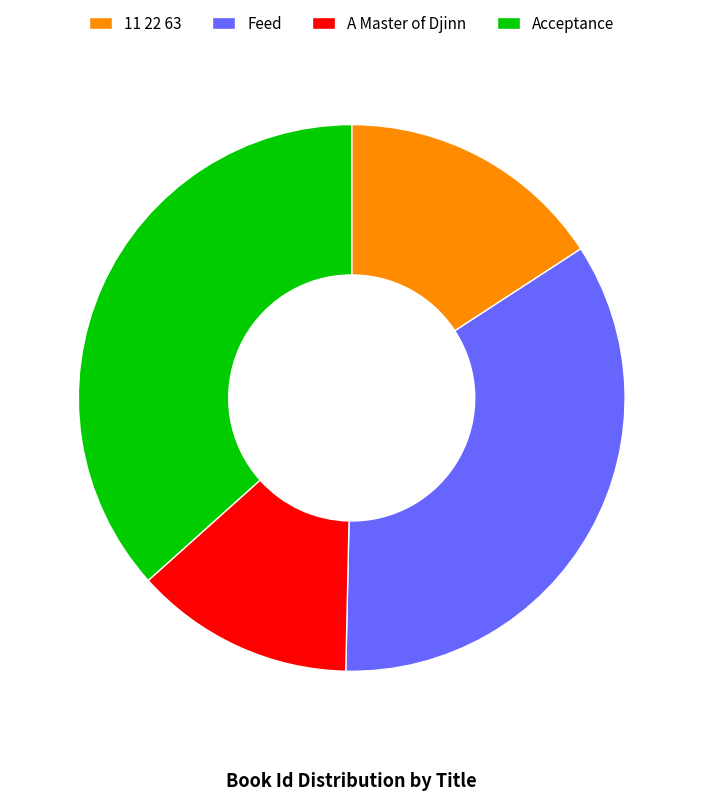

How many slices are in this pie chart?

4